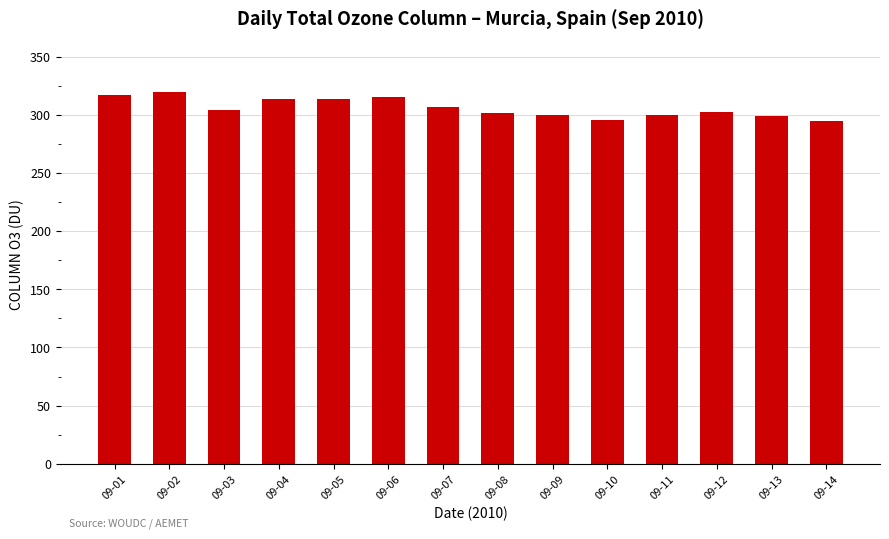

What is the smallest value displayed?

294.4